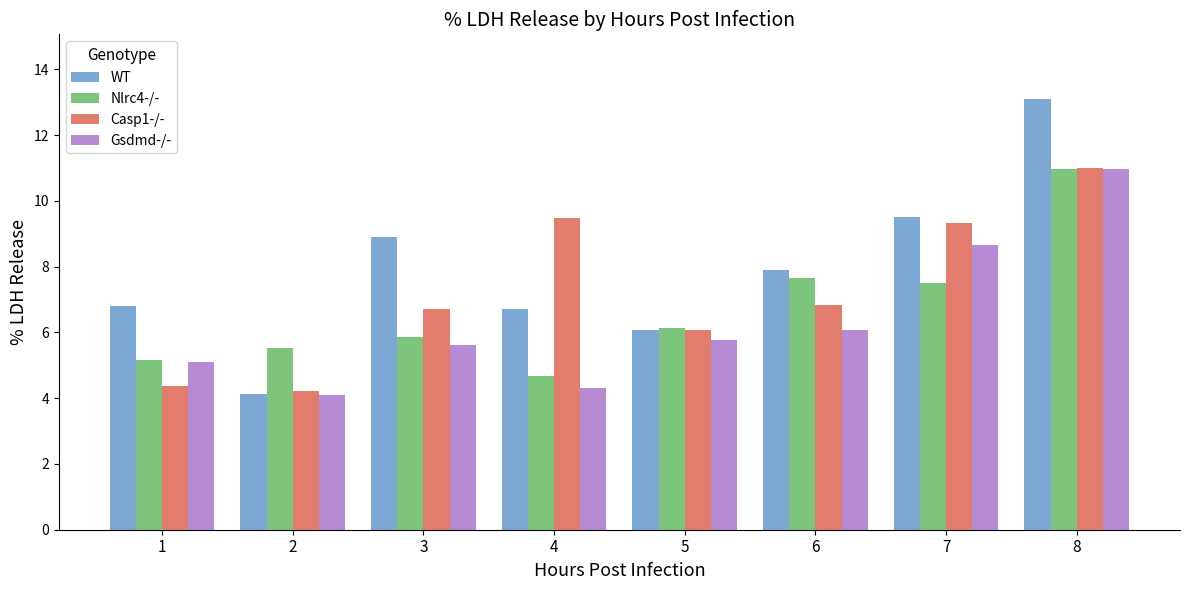

True or false: Nlrc4-/- has a value of 8.1 at 1.

False